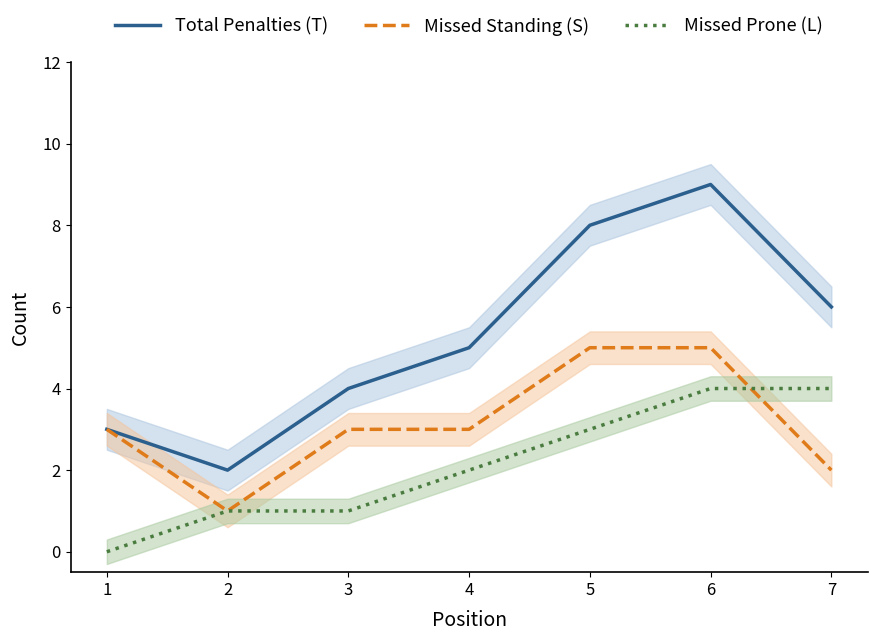

What is the difference between the Total Penalties (T) values at 2 and 3?

2